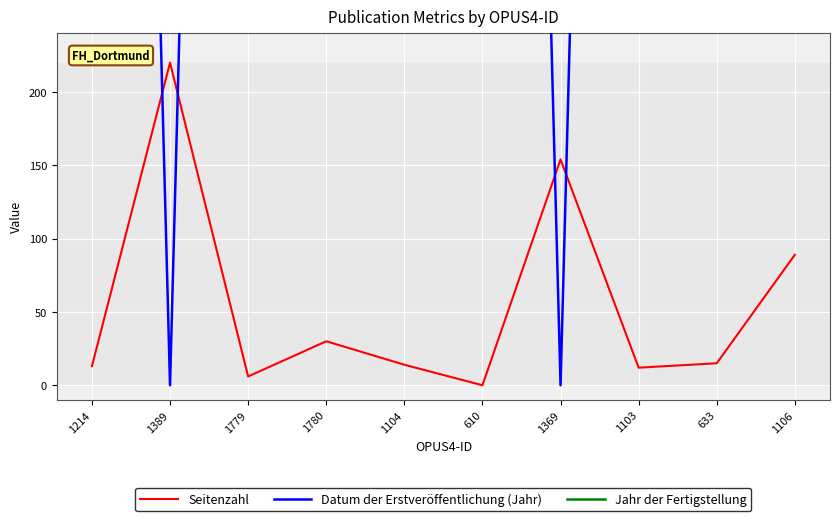

How many positive values does the Datum der Erstveröffentlichung (Jahr) series have?

8